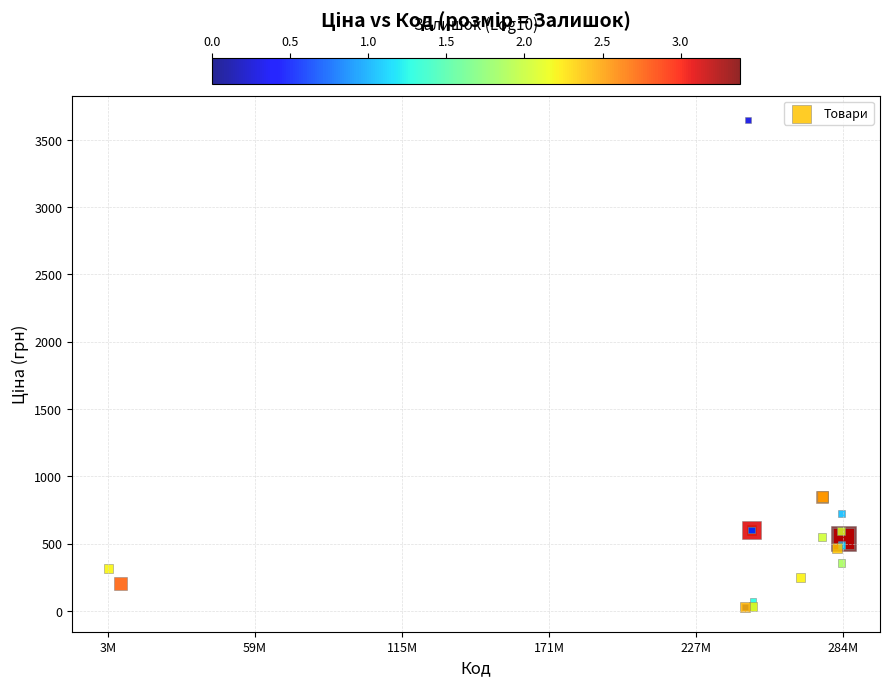

What Y value in the scatter plot is closest to 1837?

975.2